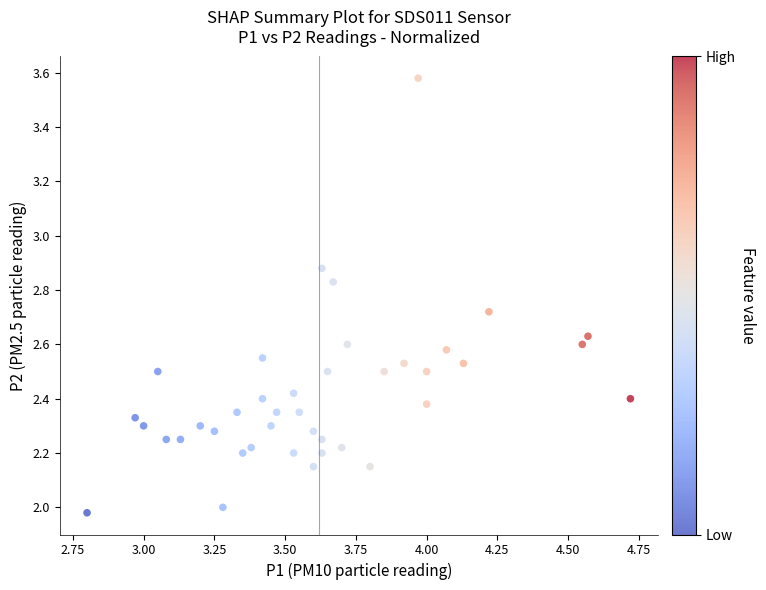

What is the range of X values (max minus min)?

1.9